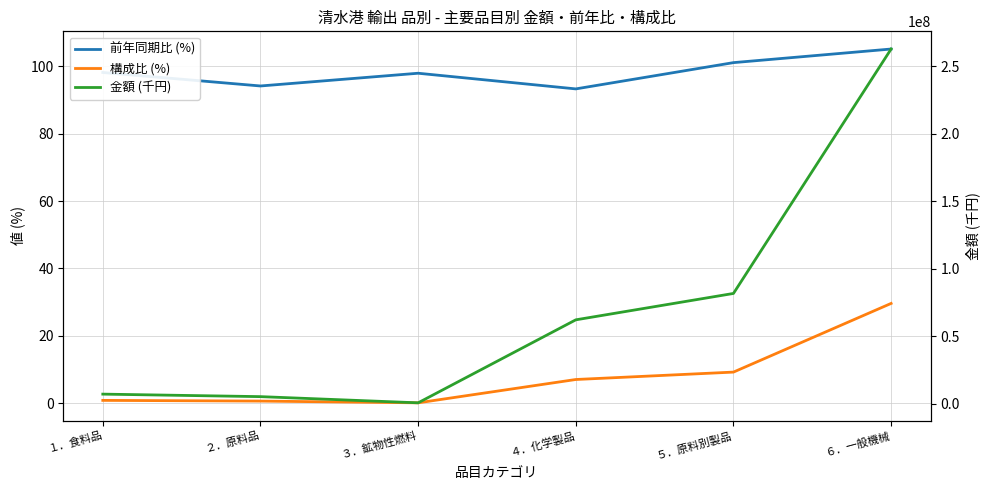

At which category is the sum across all series the highest?

６．一般機械